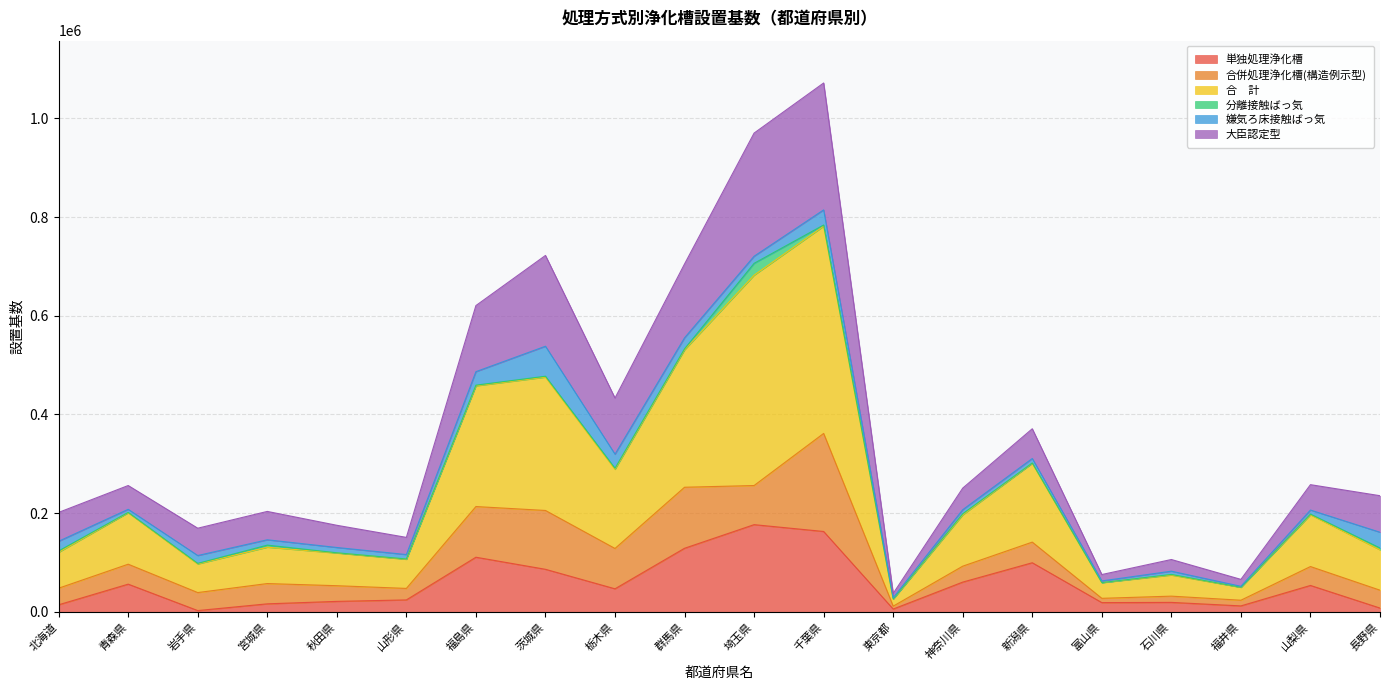

True or false: 大臣認定型 and 単独処理浄化槽 intersect in this chart.

False